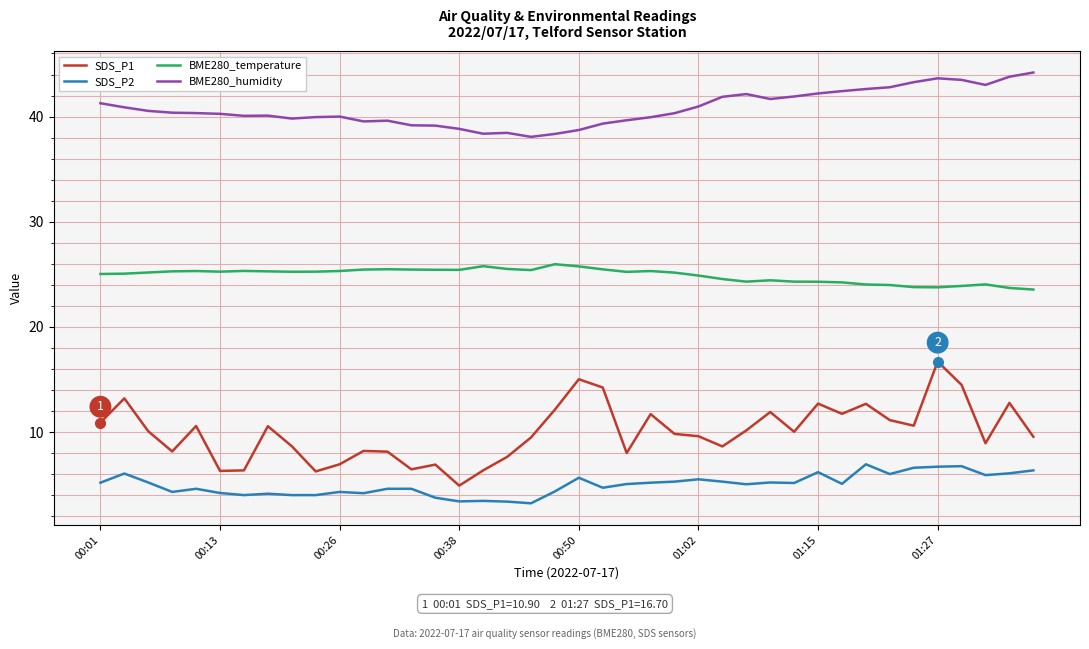

Which series has the widest spread of values?

SDS_P1